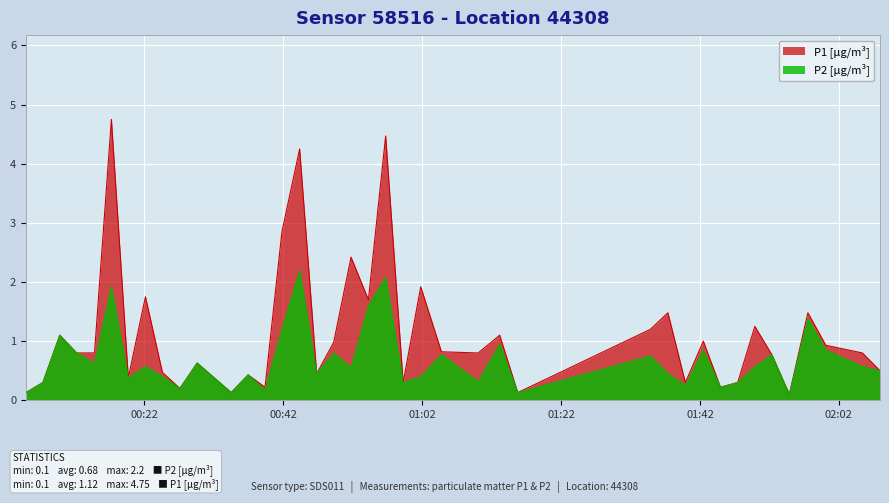

List the series in order of their overall mean, highest first.

P1 [µg/m³], P2 [µg/m³]